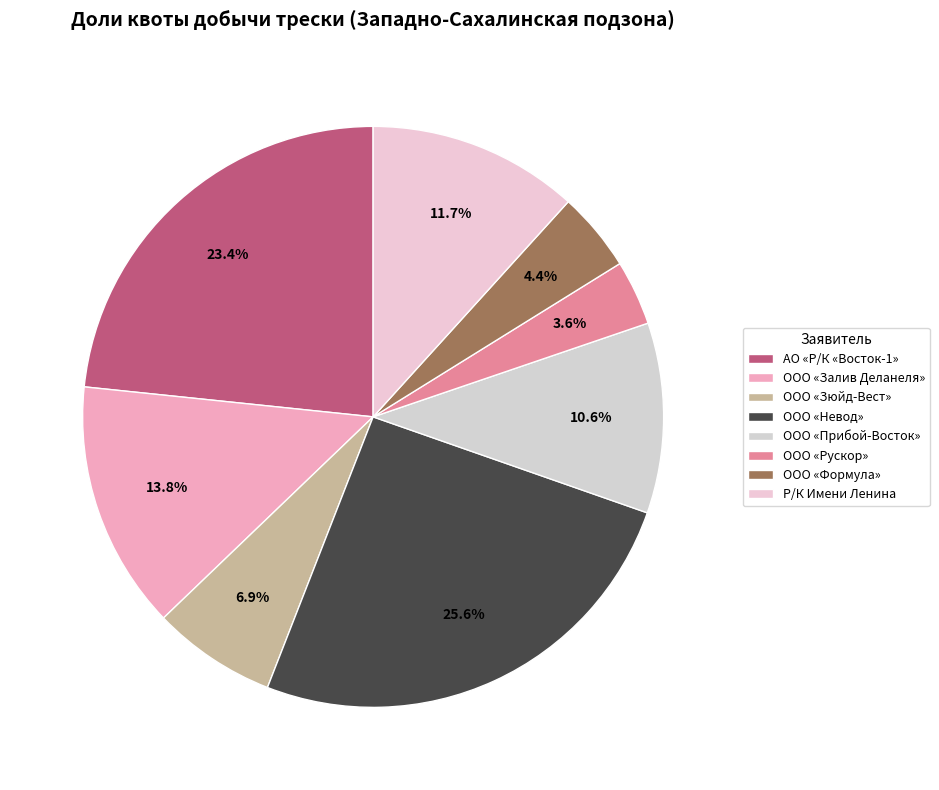

The АО «Р/К «Восток-1» slice represents 38% of the pie. True or false?

False